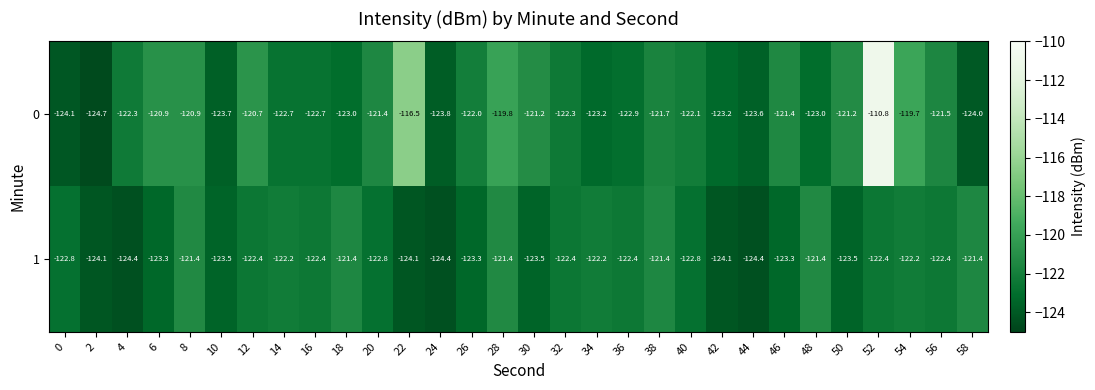

Is it true that 0 equals -119.7 at 54?

True